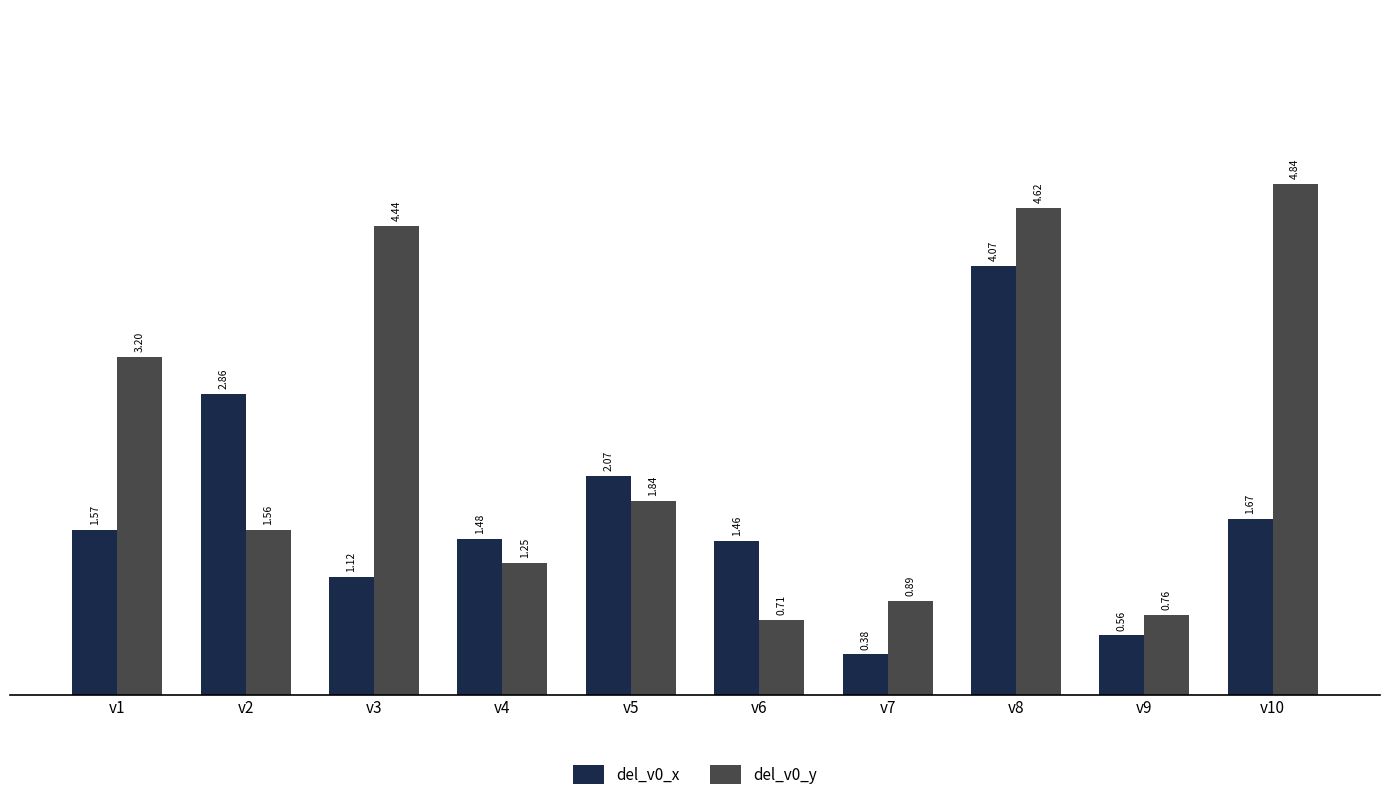

Rank the categories by del_v0_x value from lowest to highest.

v7, v9, v3, v6, v4, v1, v10, v5, v2, v8